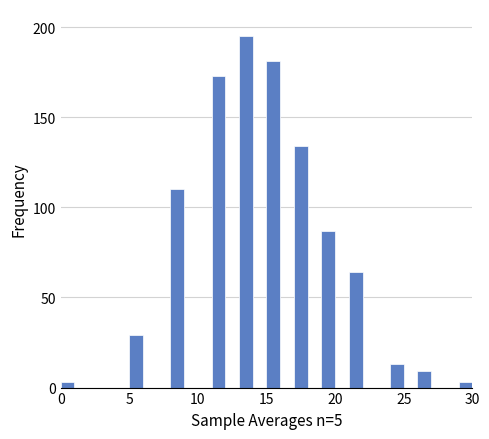

Around what value on the x-axis is the tallest bar? Give the approximate position of its centre, as read against the axis.

13.5